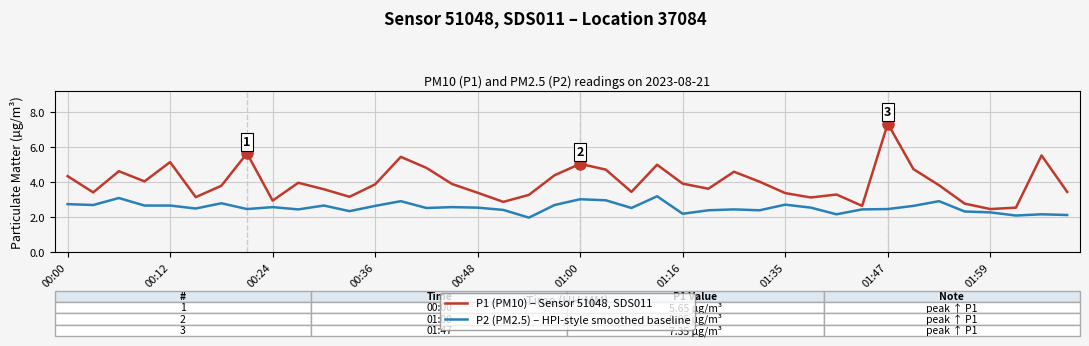

In P1 (PM10) – Sensor 51048, SDS011, how many points are lower than both neighbors (excluding endpoints)?

11